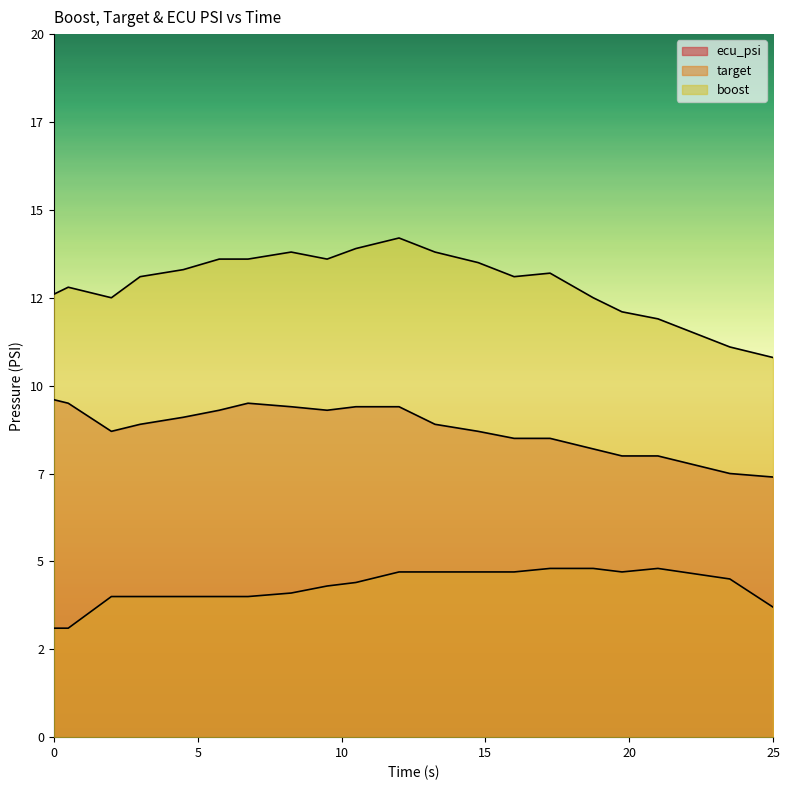

At which label does target first exceed 4?

8.25